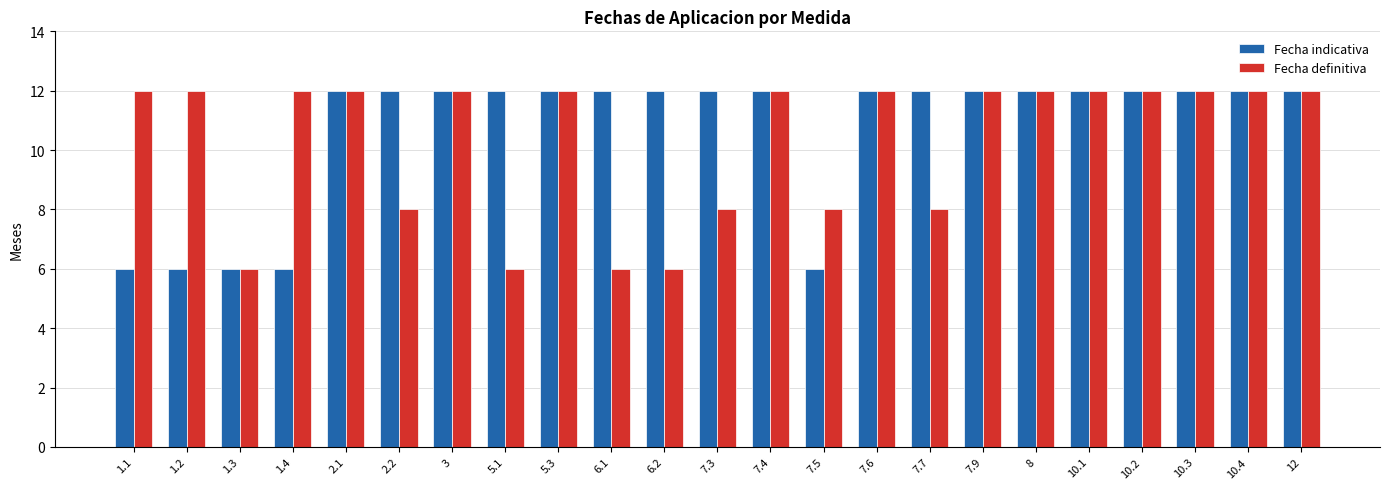

How many groups of bars are there?

23